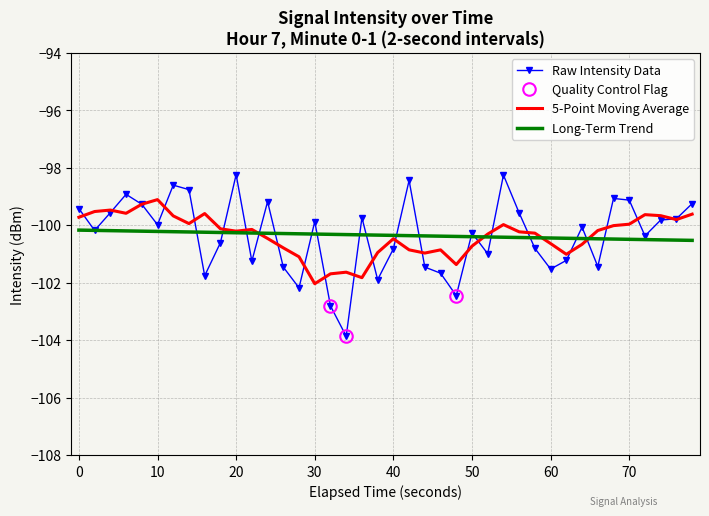

What is the highest value of the 5-Point Moving Average series?

-99.1